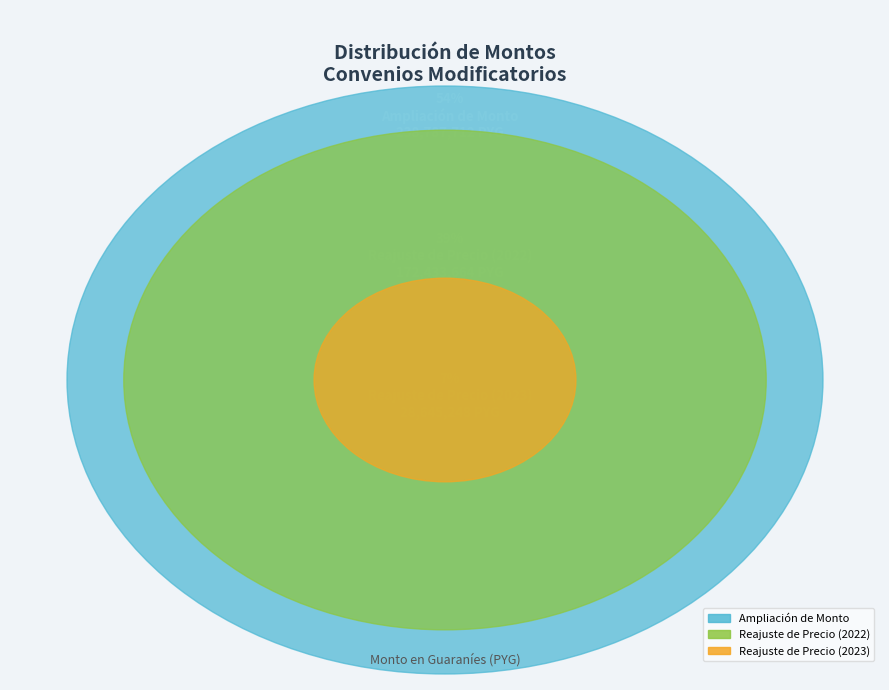

To the nearest percent, what is the difference between the largest and smallest slice percentages?

48%